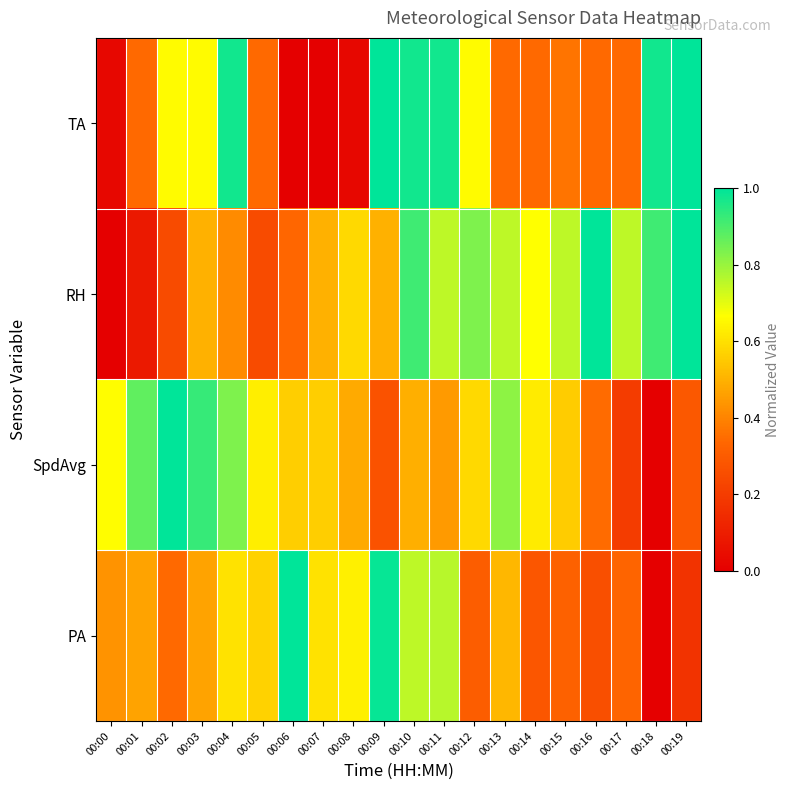

At which category does the chart reach its peak across all series?

00:09